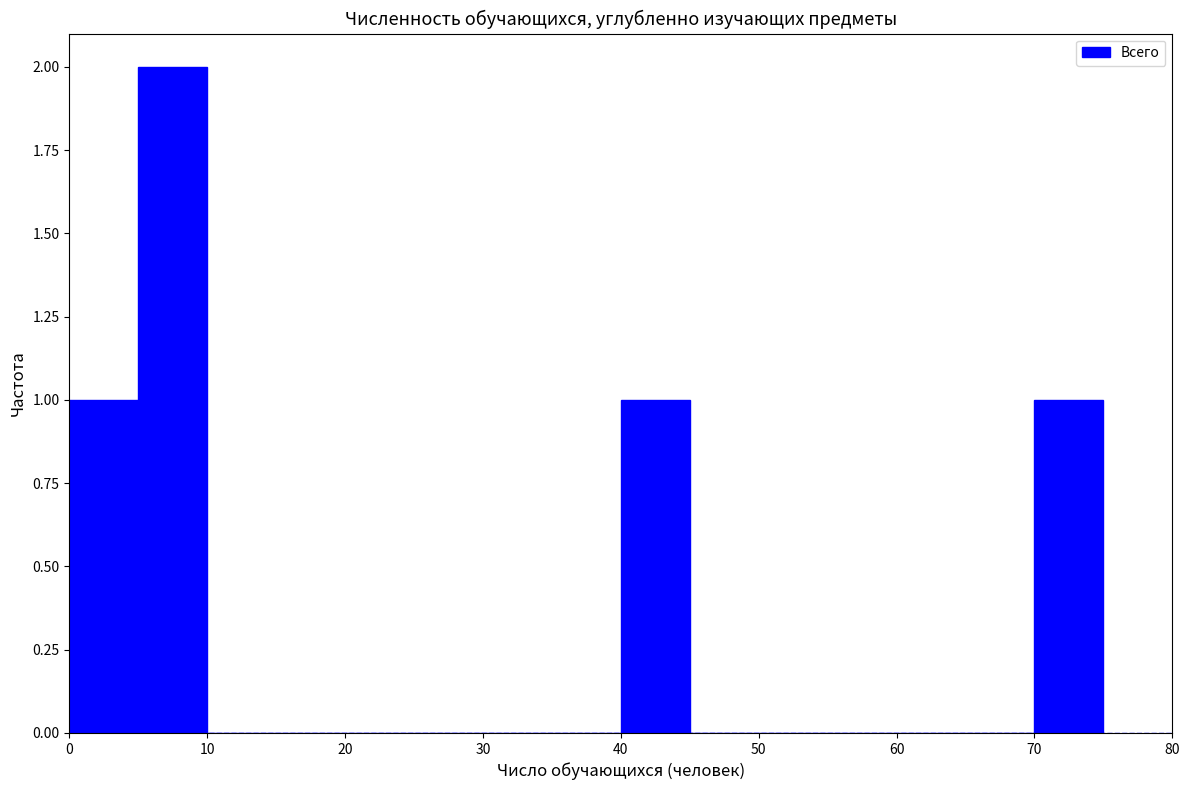

Reading left to right, transcribe this chart: for each bar, give the range it covers on the x-axis and its height. The values are not printed on the chart, so give them approximately, as read against the axis.

0 to 5: 1
5 to 10: 2
10 to 15: 0
15 to 20: 0
20 to 25: 0
25 to 30: 0
30 to 35: 0
35 to 40: 0
40 to 45: 1
45 to 50: 0
50 to 55: 0
55 to 60: 0
60 to 65: 0
65 to 70: 0
70 to 75: 1